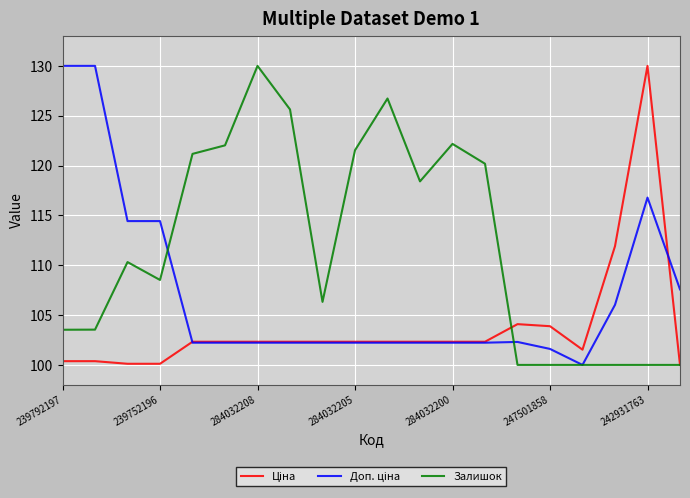

What is the minimum value shown in the chart?

100.0